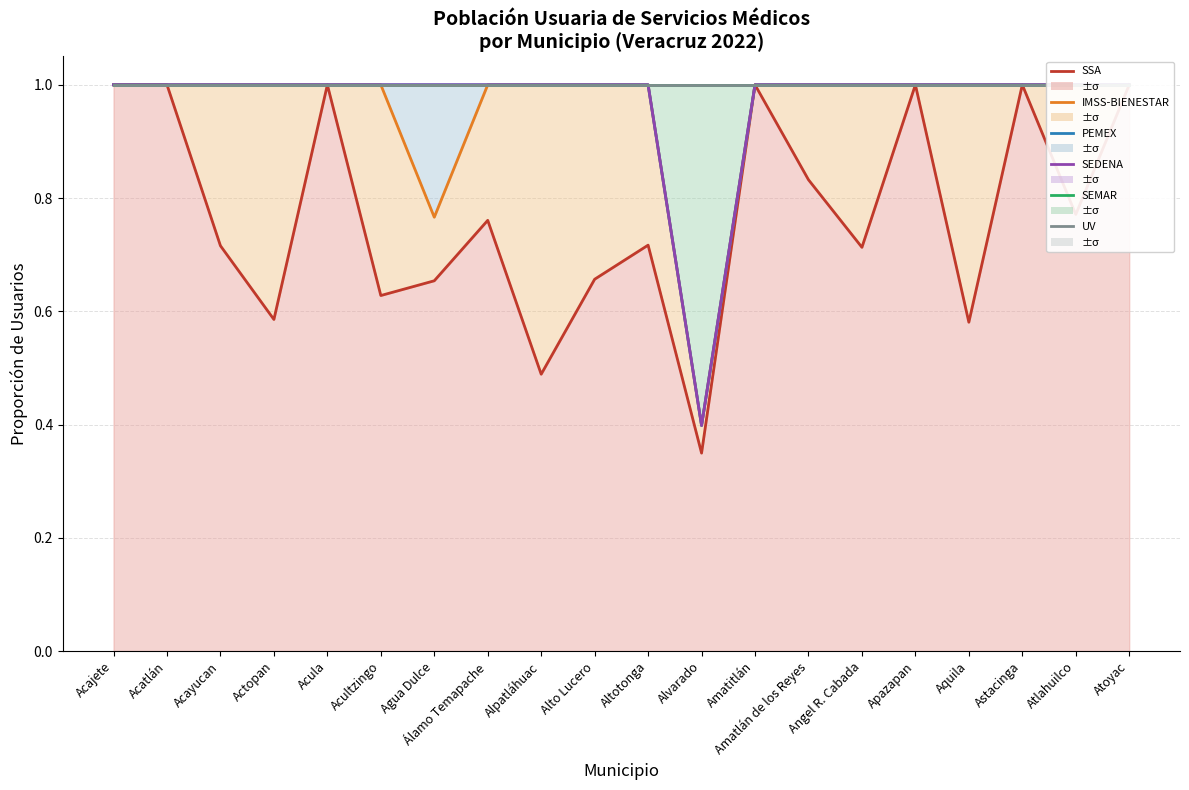

What is the label of the 5th point from the right?

Apazapan